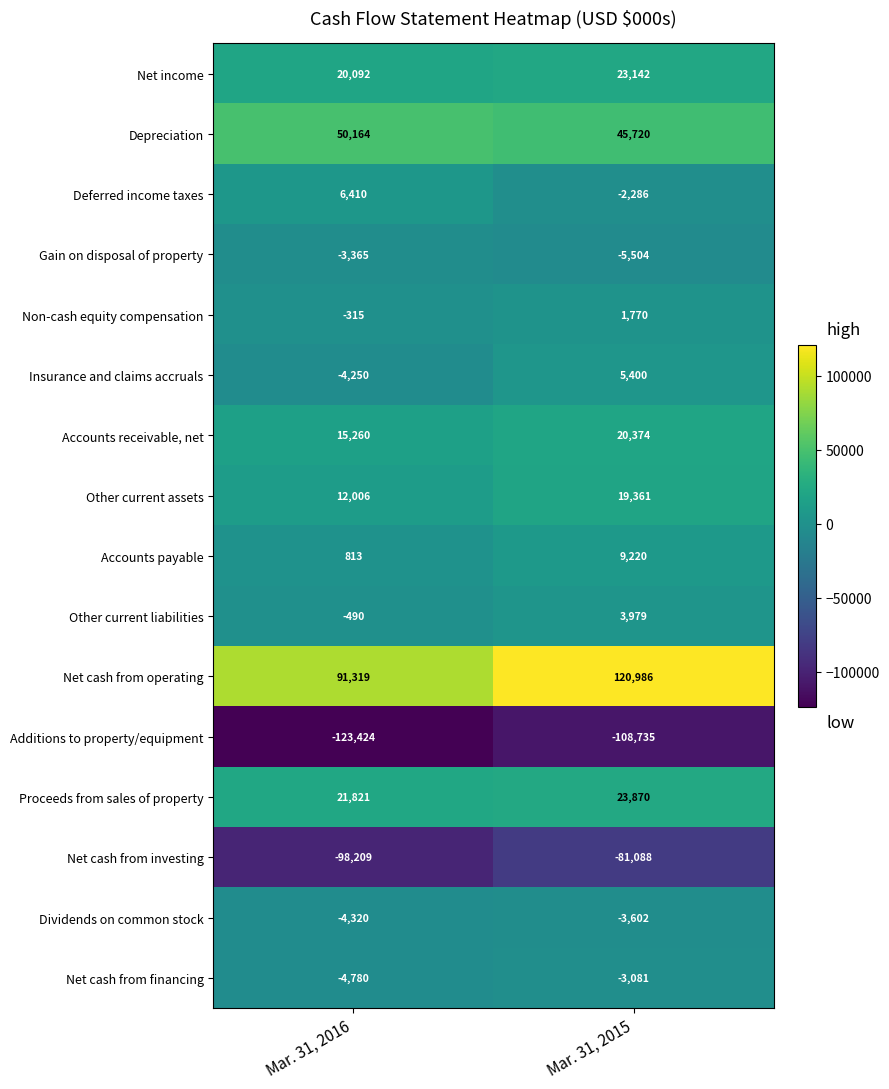

How many data points in Proceeds from sales of property are less than 23870?

1